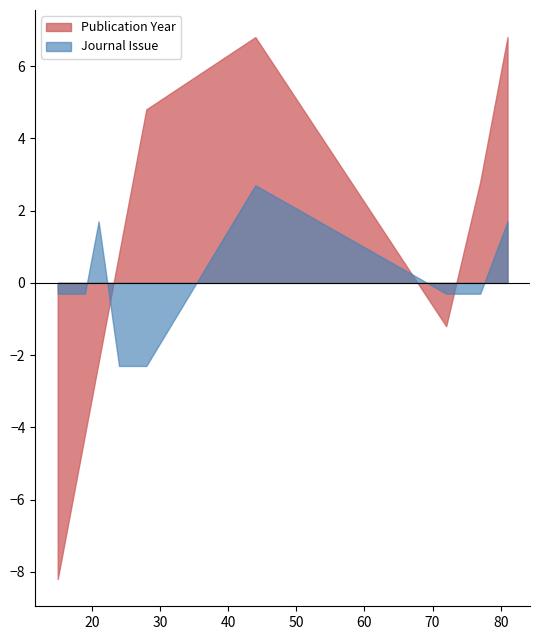

How many lines are shown in the chart?

2